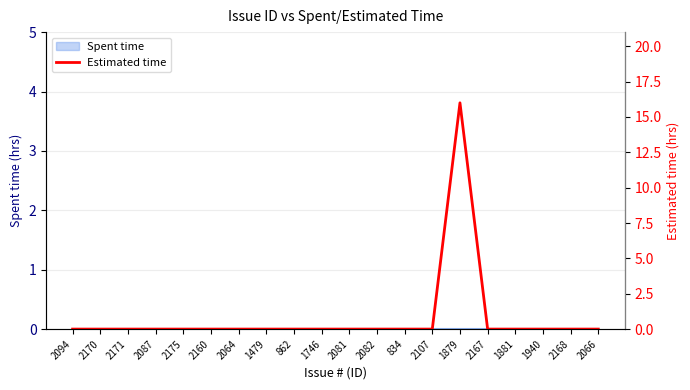

At which category does the chart reach its minimum across all series?

2094